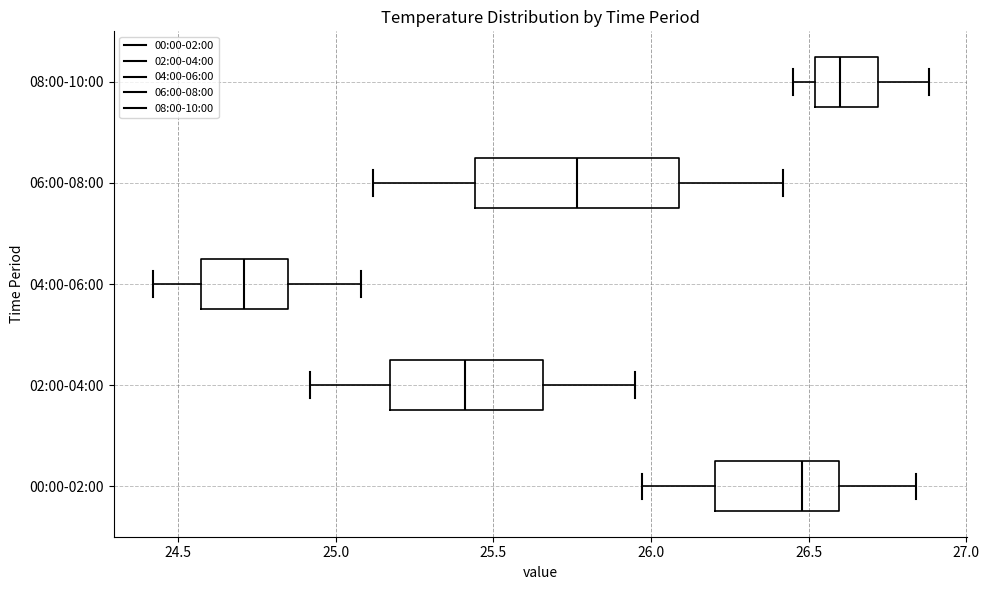

Reading bottom to top, transcribe this box plot: for each box, give where its median line is, the range the box spans, and where its two whiskers end, as read against the x-axis. The values are not printed on the chart, so give them approximately, as read against the axis.

00:00-02:00: median 26.50, box 26.20 to 26.60, whiskers 25.95 to 26.85
02:00-04:00: median 25.40, box 25.15 to 25.65, whiskers 24.90 to 25.95
04:00-06:00: median 24.70, box 24.55 to 24.85, whiskers 24.40 to 25.10
06:00-08:00: median 25.75, box 25.45 to 26.10, whiskers 25.10 to 26.40
08:00-10:00: median 26.60, box 26.50 to 26.70, whiskers 26.45 to 26.90